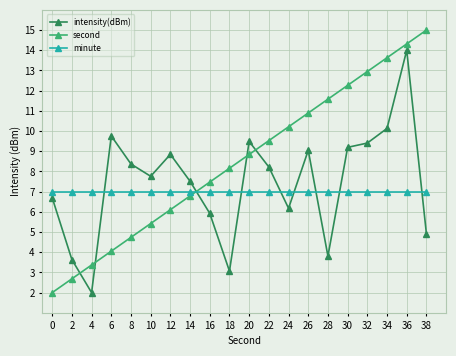

What is the highest value of the intensity(dBm) series?

14.0